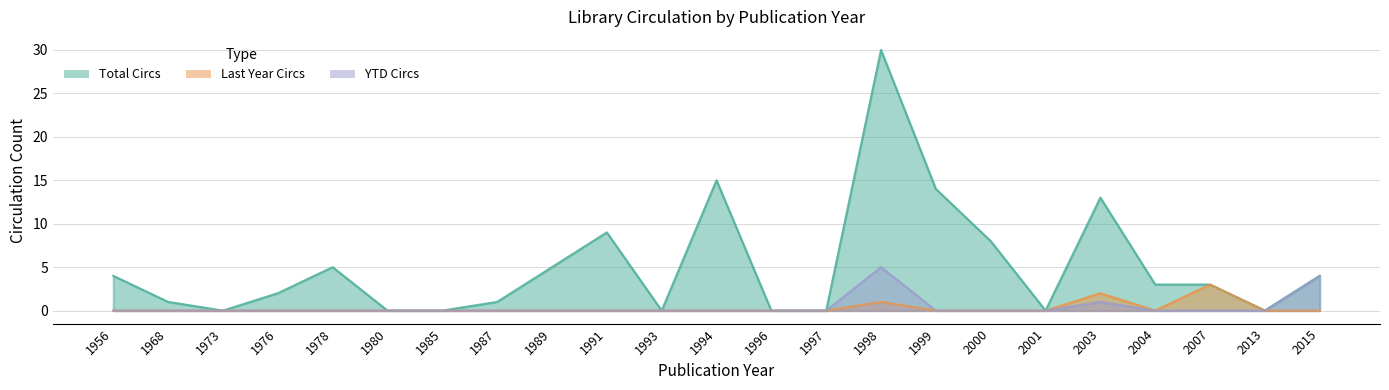

Count the YTD Circs values in the range 0 to 1.

21